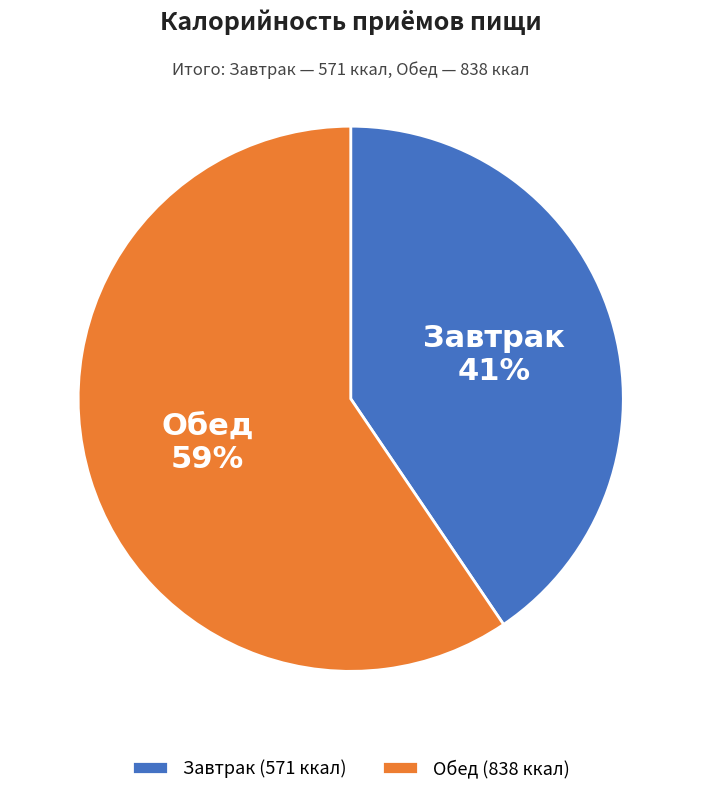

Combined, do Обед and Завтрак account for over 50%?

Yes